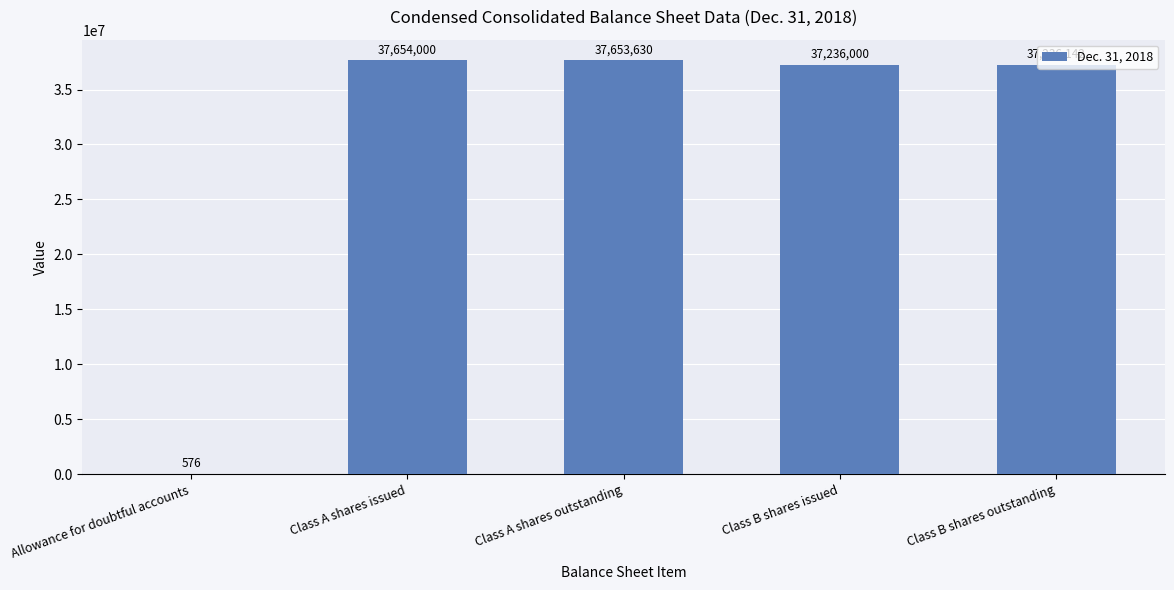

What is the sum of the values at Allowance for doubtful accounts and Class B shares outstanding?

37236718